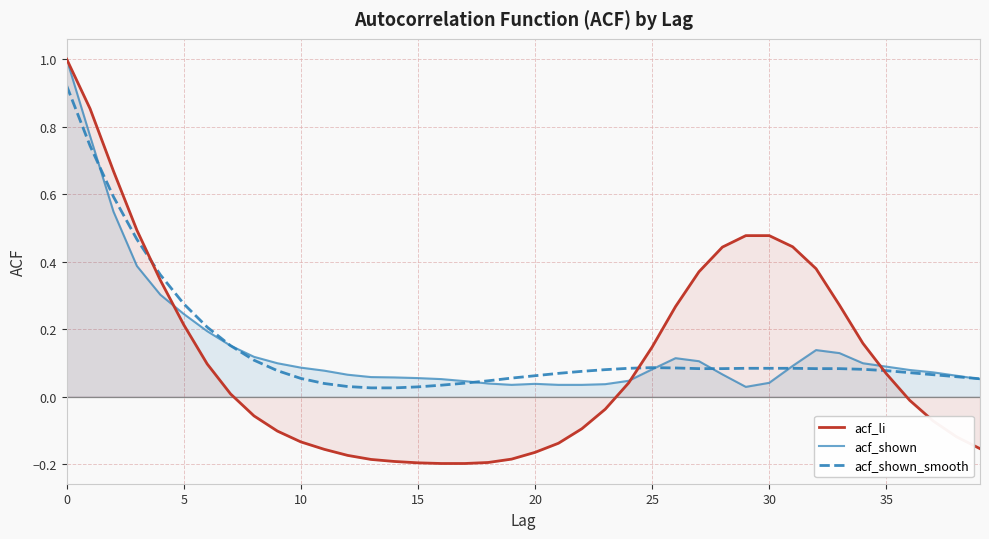

Which series has the largest range (max minus min)?

acf_li